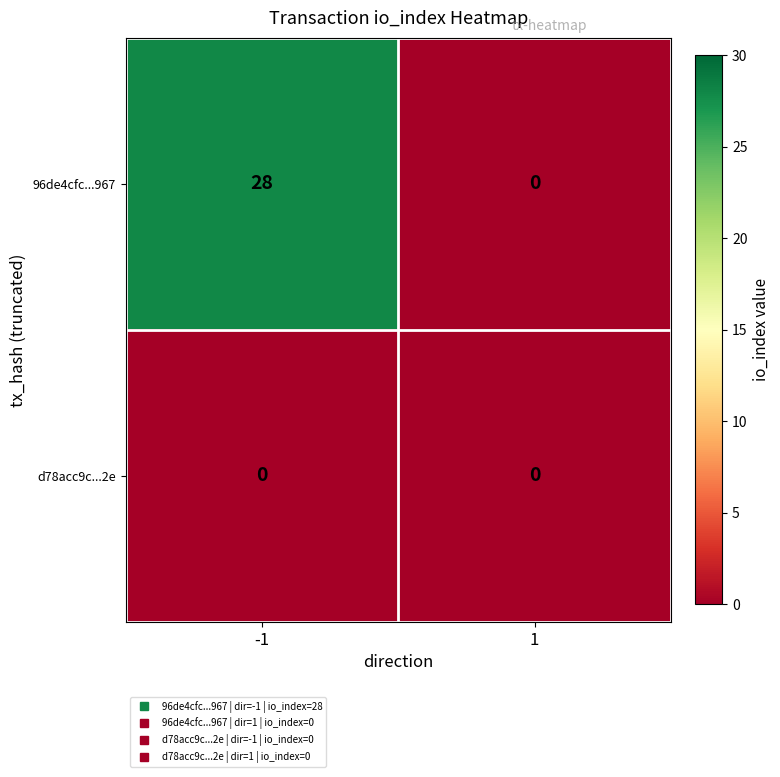

What is the sum of the 96de4cfc...967 values at -1 and 1?

28